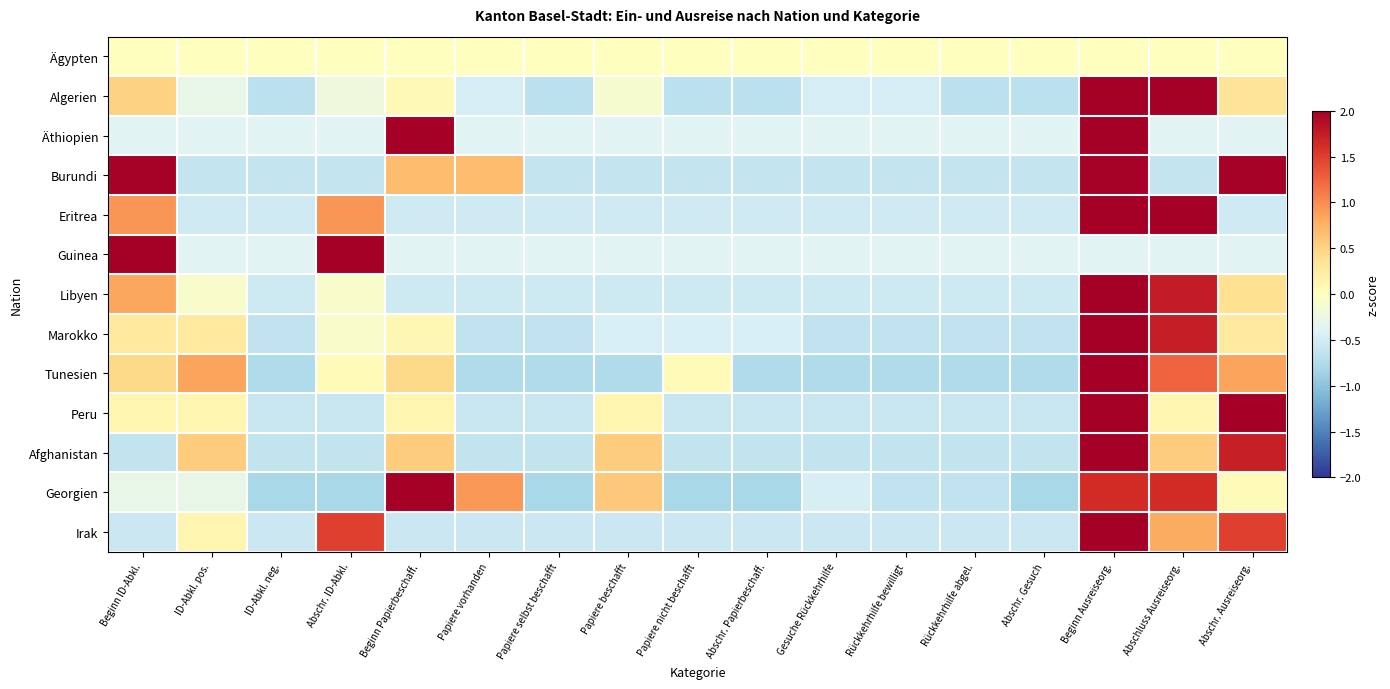

What is the total value across all series at Abschr. ID-Abkl.?

1.9